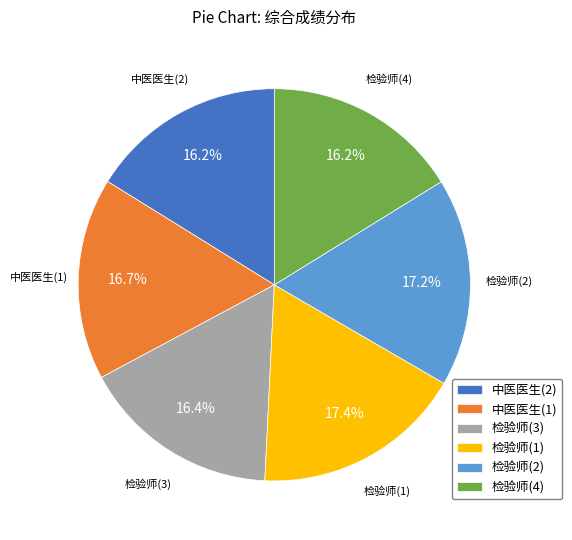

Which has a higher value, 检验师(4) or 检验师(1)?

检验师(1)